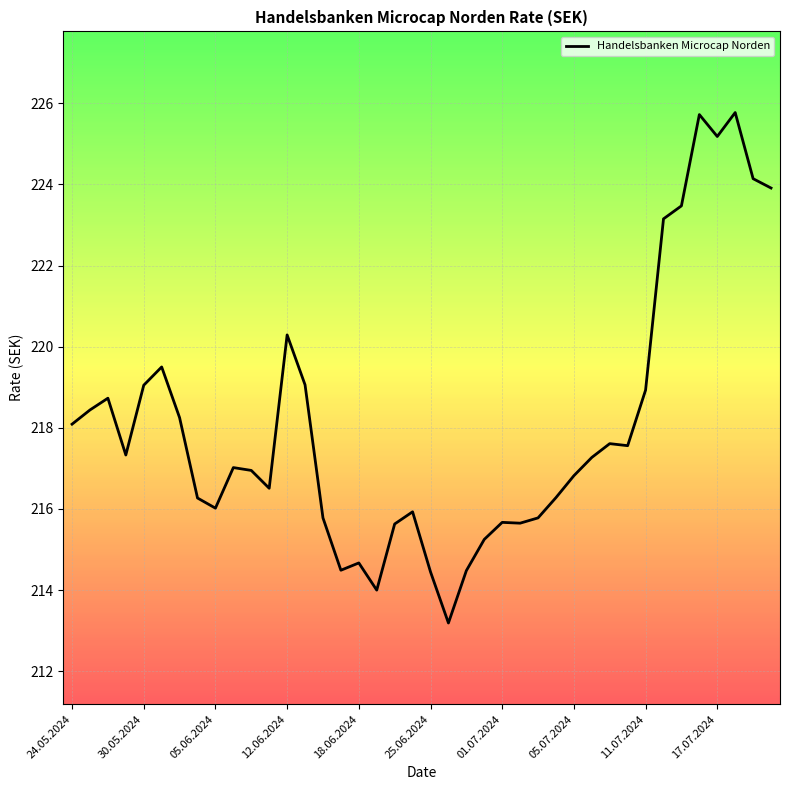

What is the difference between the maximum and minimum values?

12.6